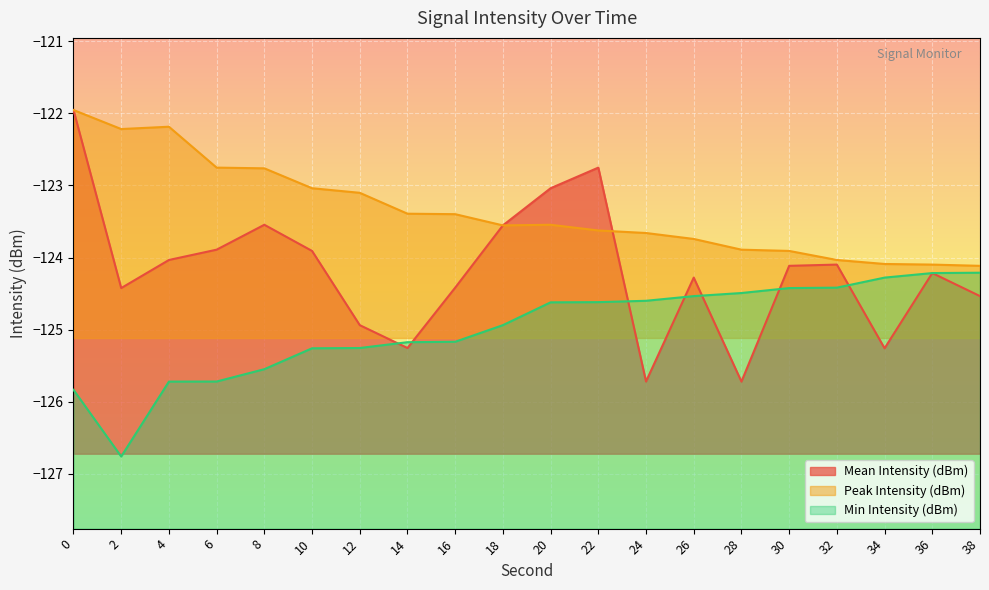

True or false: Peak Intensity (dBm) and Min Intensity (dBm) cross at least once.

False